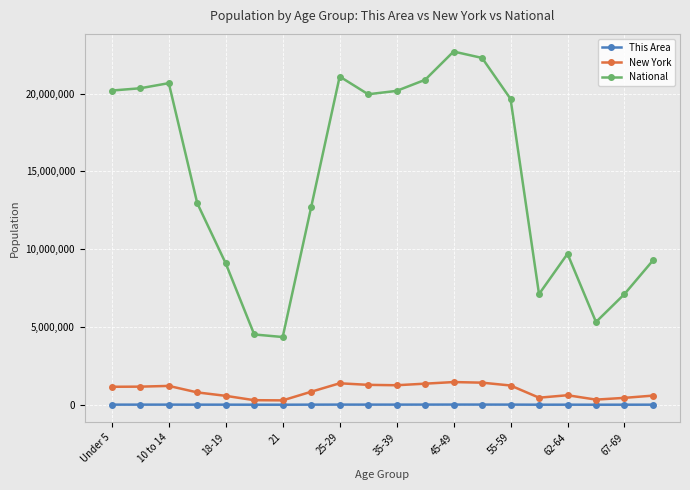

How many data points does each series have?

20